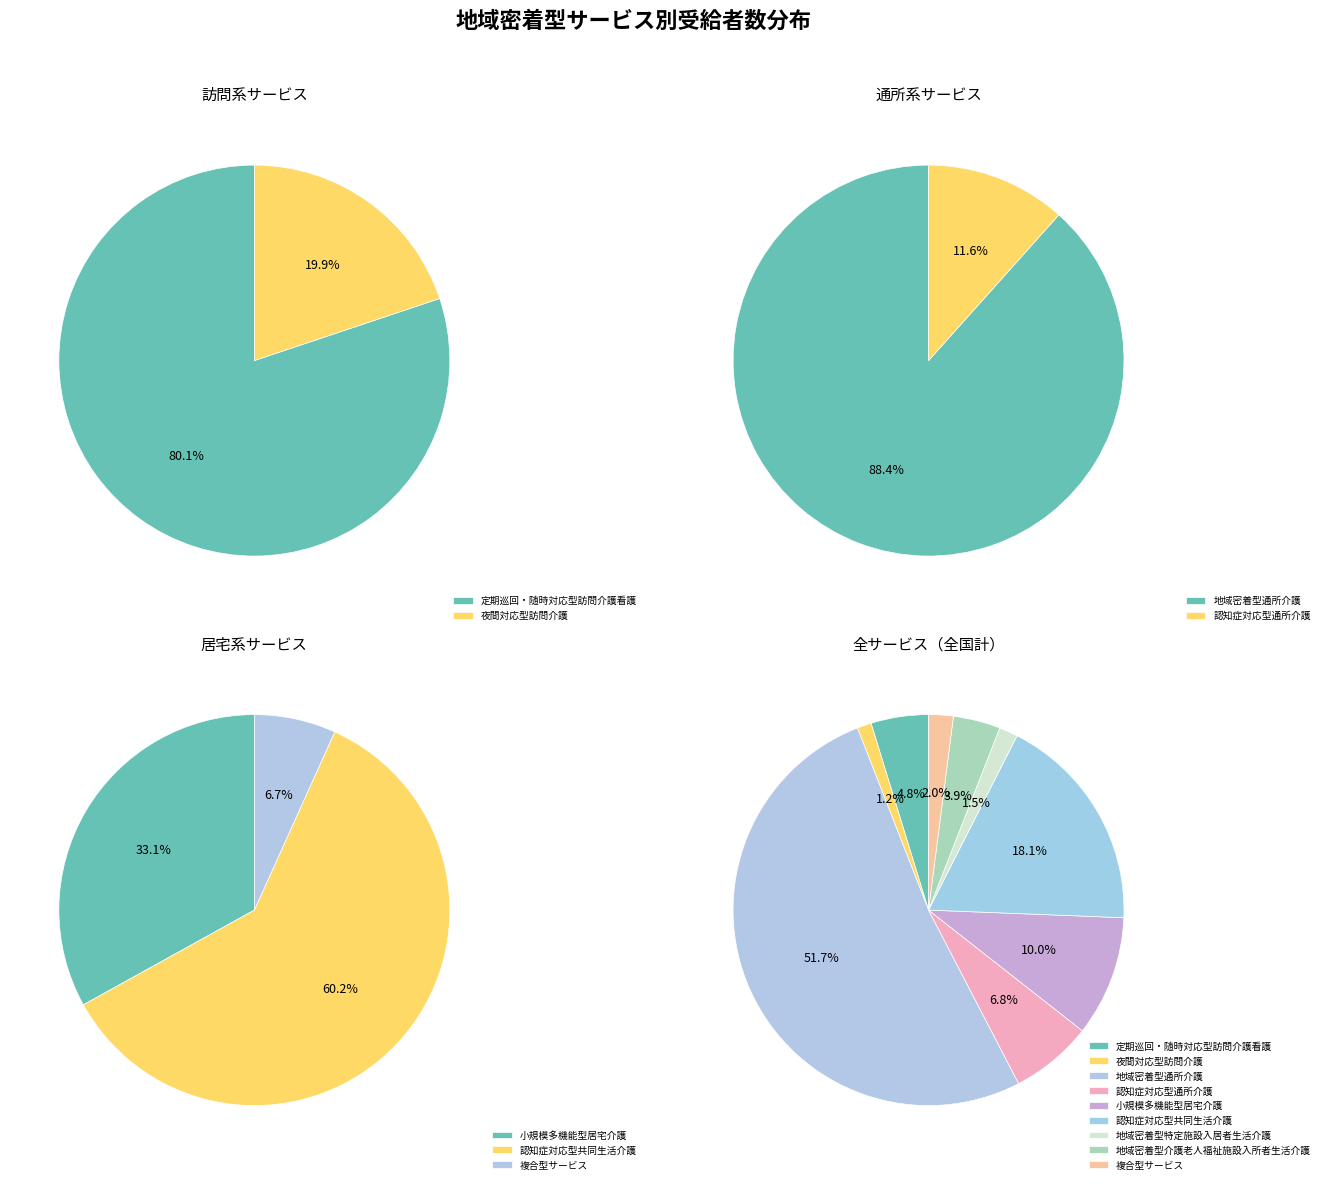

To the nearest percent, what is the combined percentage of 夜間対応型訪問介護 and 地域密着型特定施設入居者生活介護?

3%